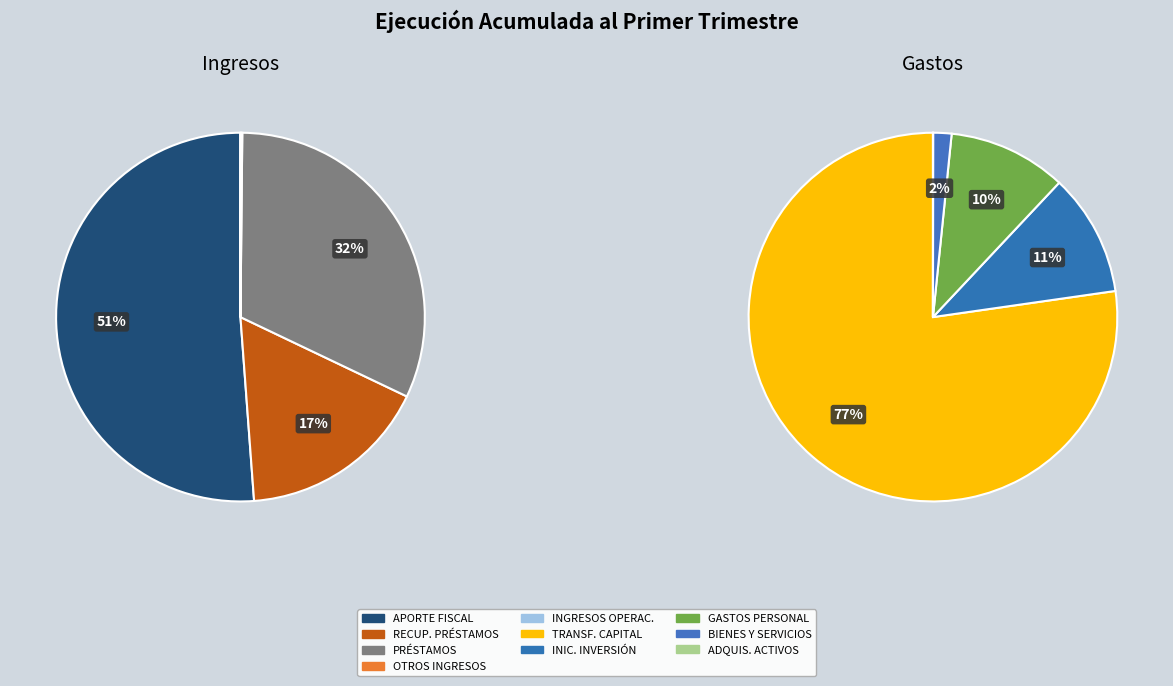

What is the smallest slice in the pie chart?

ADQUISICIÓN DE ACTIVOS NO FINANCIEROS